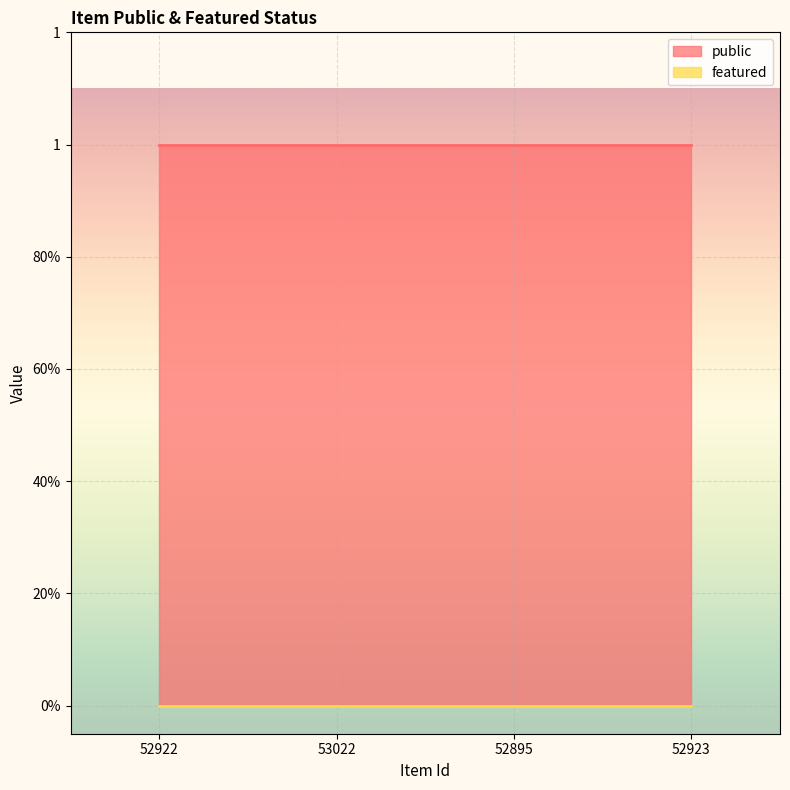

How many lines are shown in the chart?

2